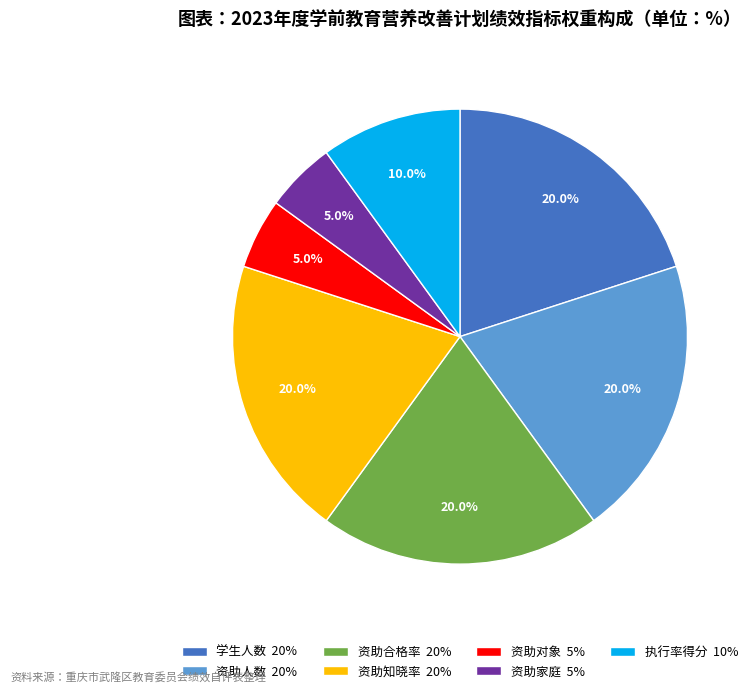

What percentage do 资助家庭 5% and 执行率得分 10% together represent?

15.0%